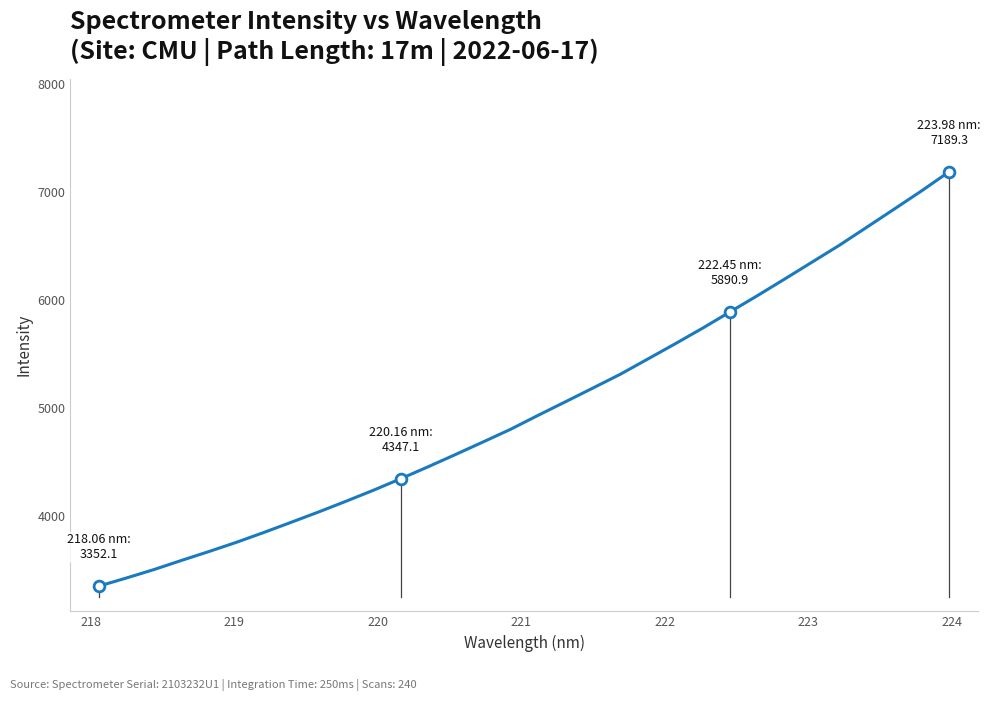

What is the maximum value shown in the chart?

7189.3